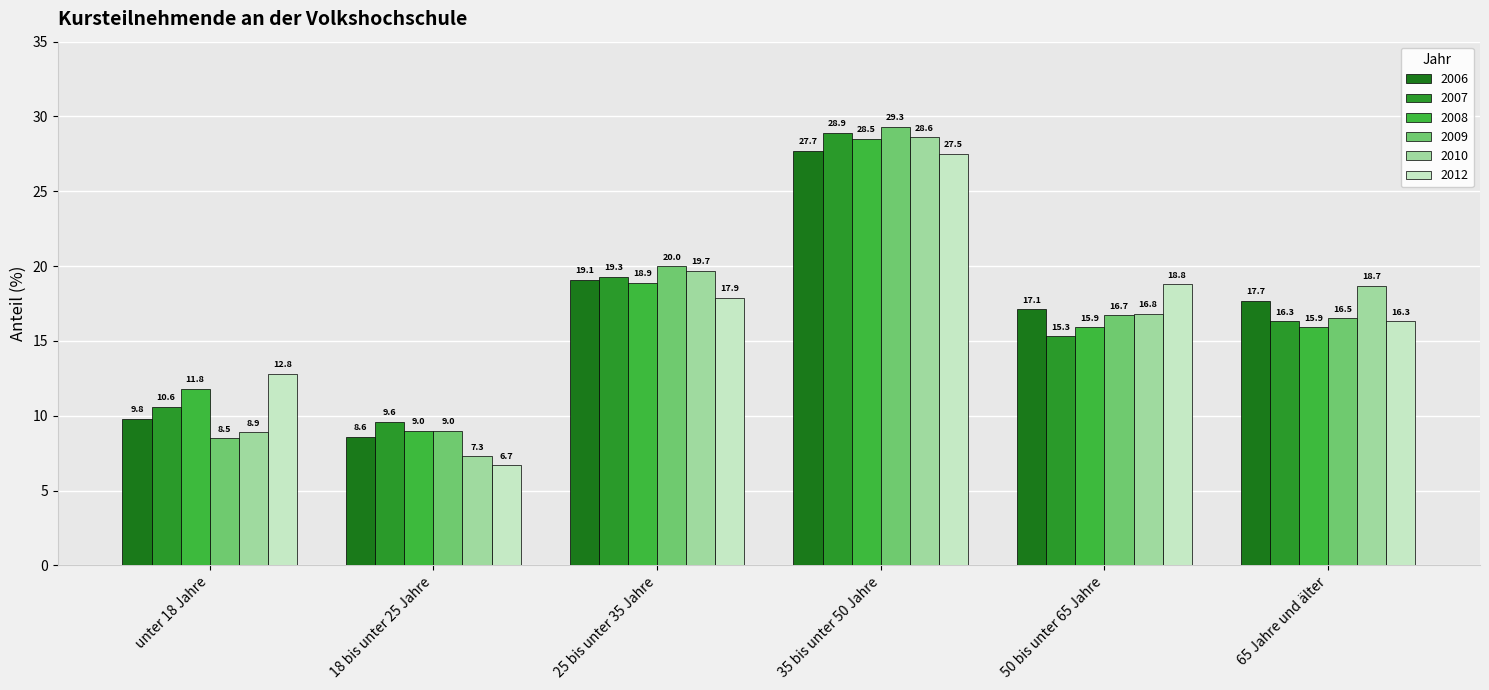

Read the 2009 value at 50 bis unter 65 Jahre.

16.7